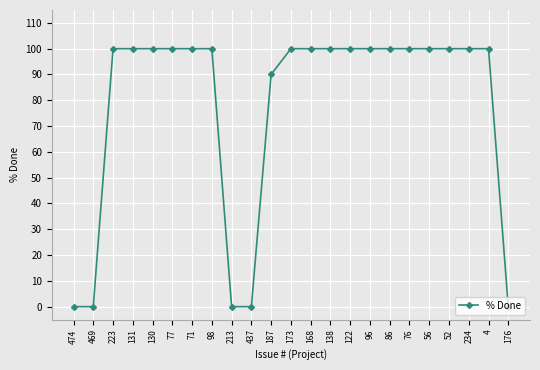

What is the ratio of the value at 122 to the value at 76?

1.0